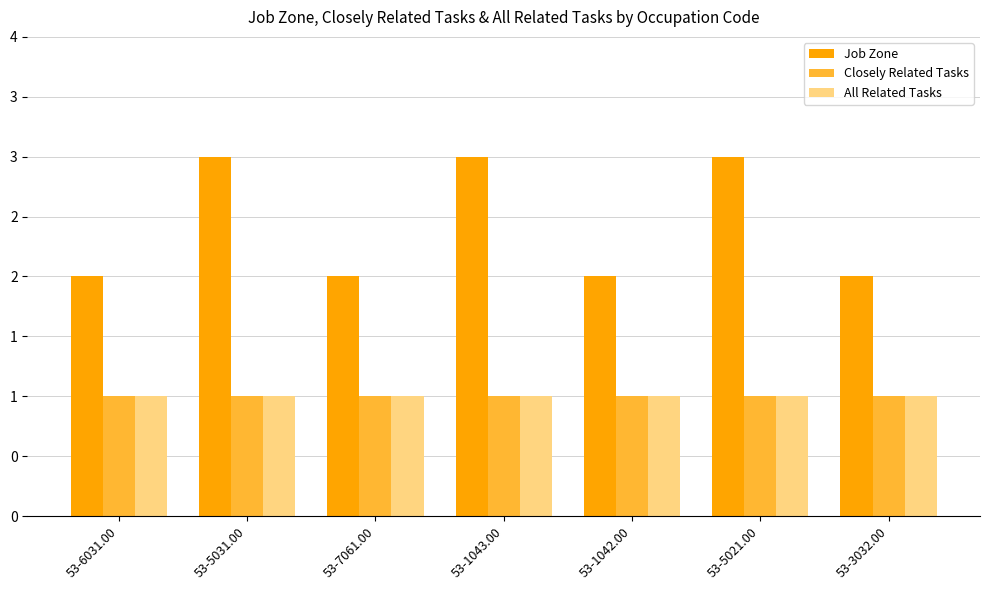

What is the sum of the Closely Related Tasks values at 53-6031.00 and 53-7061.00?

2